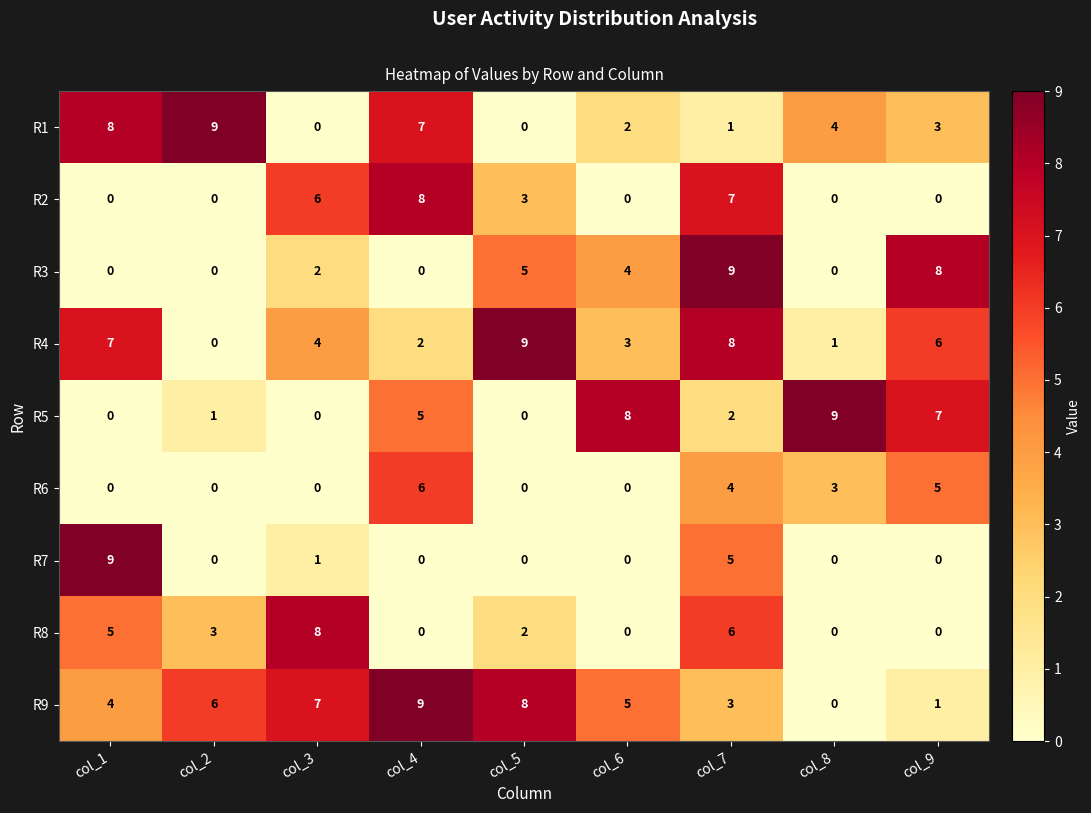

What is the maximum value for R3?

9